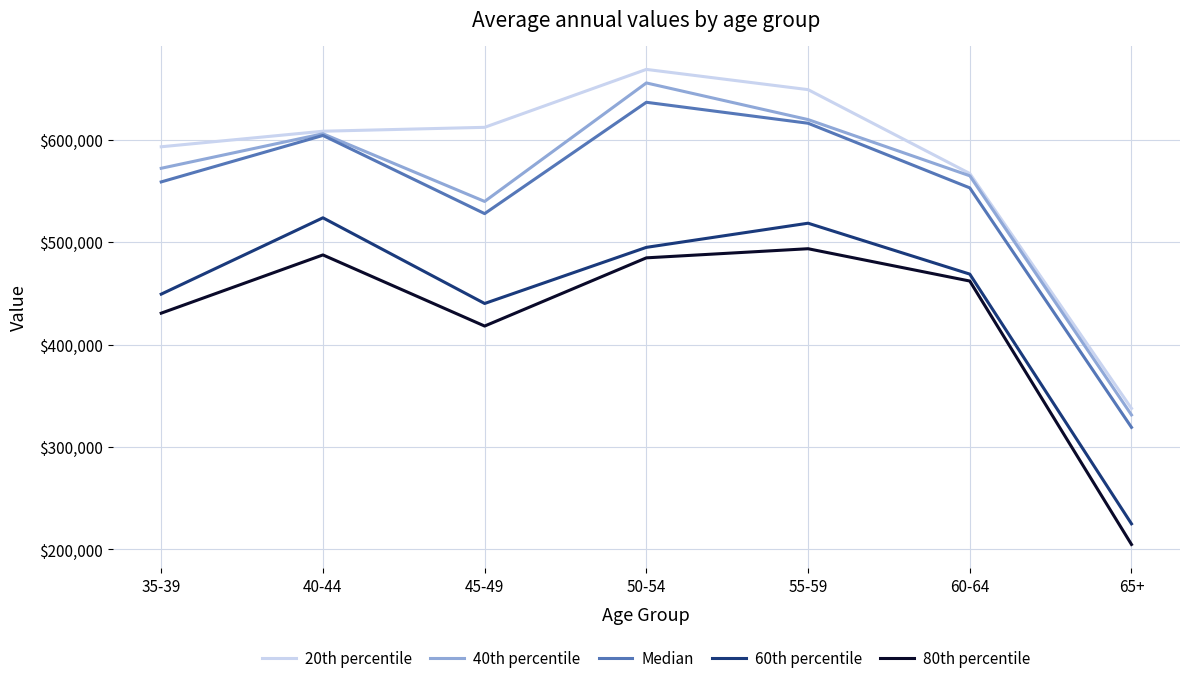

What is the total value across all series at 40-44?

2829833